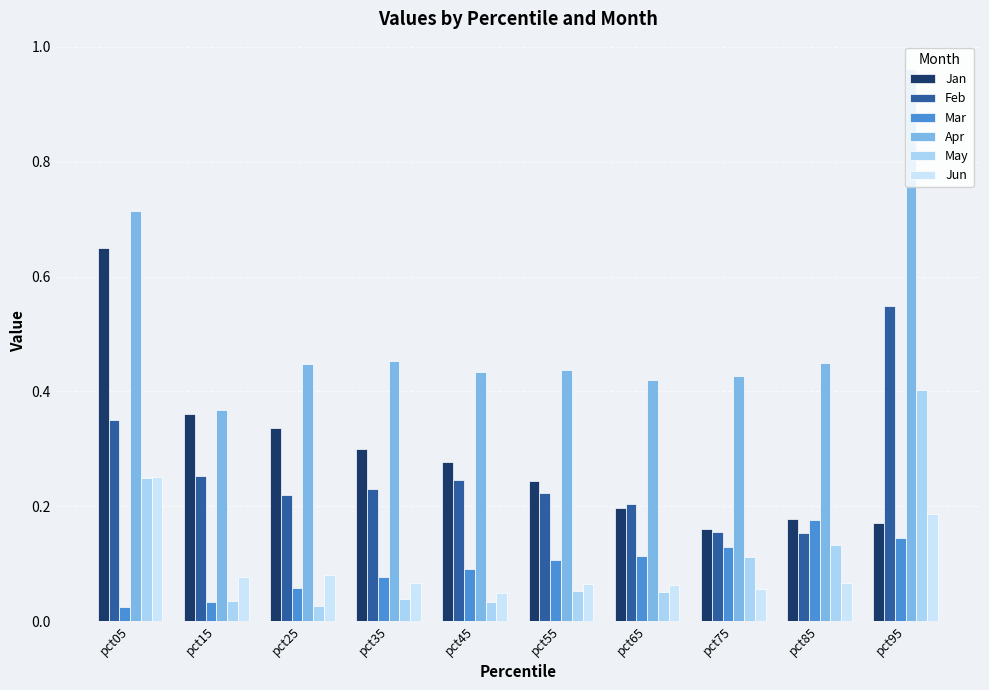

The value of Jun at pct15 is 0.1. True or false?

True